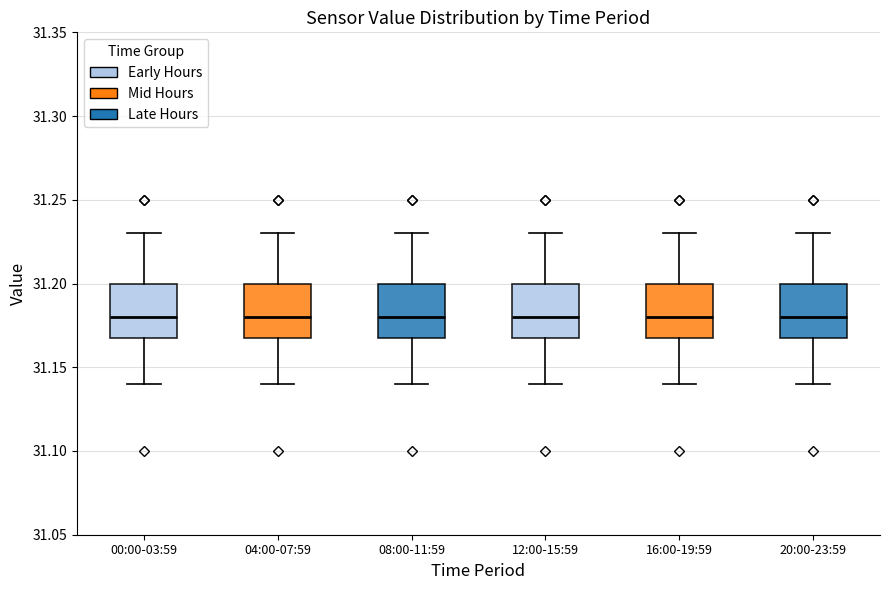

Reading left to right, read every box against the y-axis: the position of its median line, the range the box covers, and the ends of its whiskers. The values are not printed on the chart, so give them approximately, as read against the axis.

00:00-03:59: median 31.18, box 31.17 to 31.20, whiskers 31.14 to 31.23
04:00-07:59: median 31.18, box 31.17 to 31.20, whiskers 31.14 to 31.23
08:00-11:59: median 31.18, box 31.17 to 31.20, whiskers 31.14 to 31.23
12:00-15:59: median 31.18, box 31.17 to 31.20, whiskers 31.14 to 31.23
16:00-19:59: median 31.18, box 31.17 to 31.20, whiskers 31.14 to 31.23
20:00-23:59: median 31.18, box 31.17 to 31.20, whiskers 31.14 to 31.23